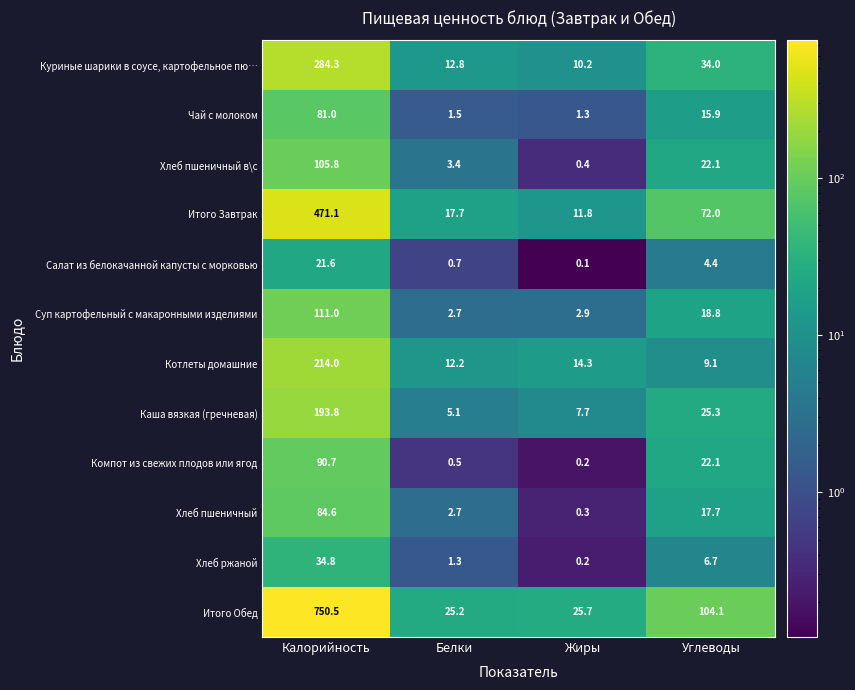

The value of Итого Завтрак at Углеводы is 96.9. True or false?

False